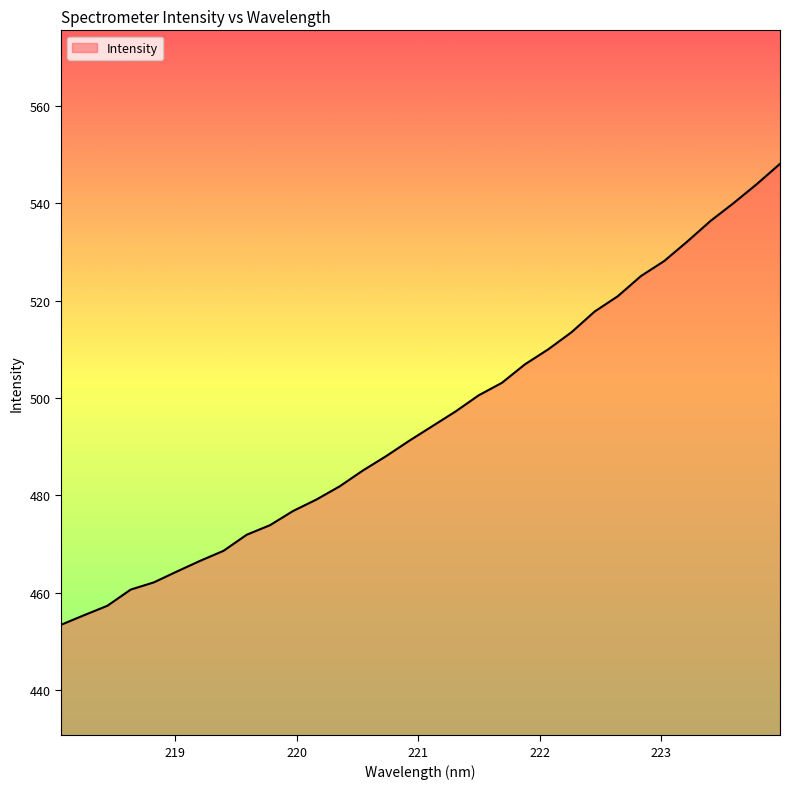

What is the smallest value displayed?

453.4